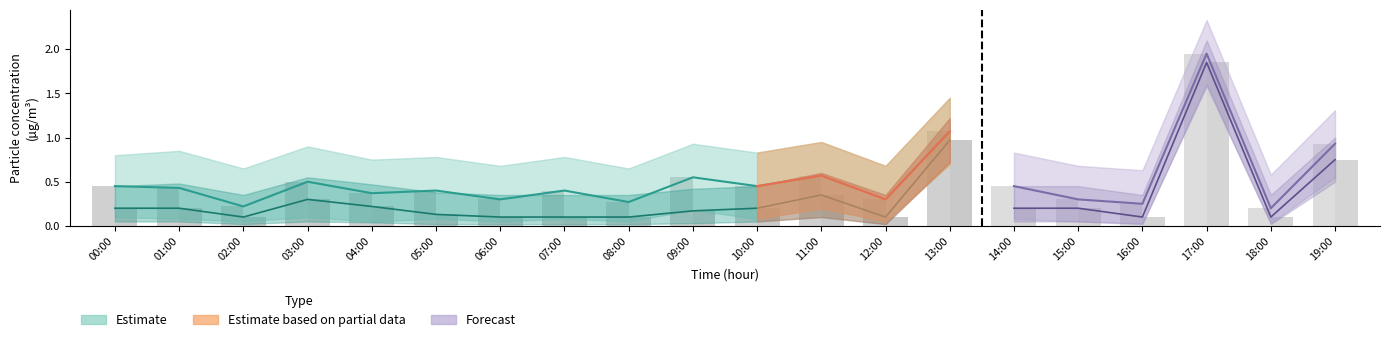

What value does the P2 series have at 12:00?

0.1